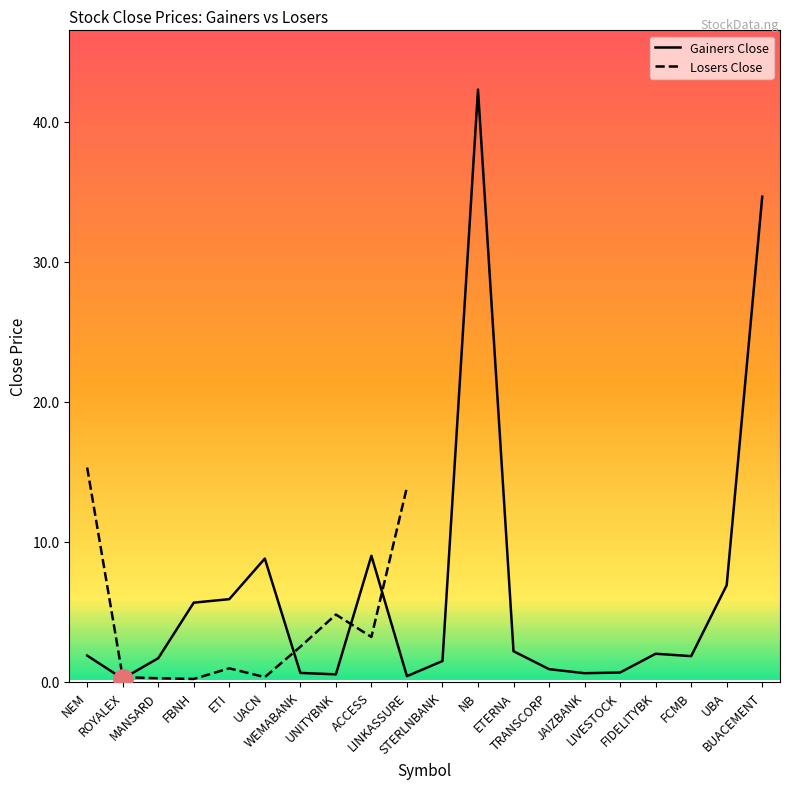

List the labels in order of value, largest first.

NB, BUACEMENT, ACCESS, UACN, UBA, ETI, FBNH, ETERNA, FIDELITYBK, NEM, FCMB, MANSARD, STERLNBANK, TRANSCORP, LIVESTOCK, WEMABANK, JAIZBANK, UNITYBNK, LINKASSURE, ROYALEX